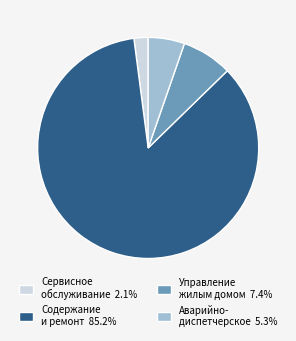

Combined, do Управление жилым домом 7.4% and Сервисное обслуживание 2.1% account for over 50%?

No